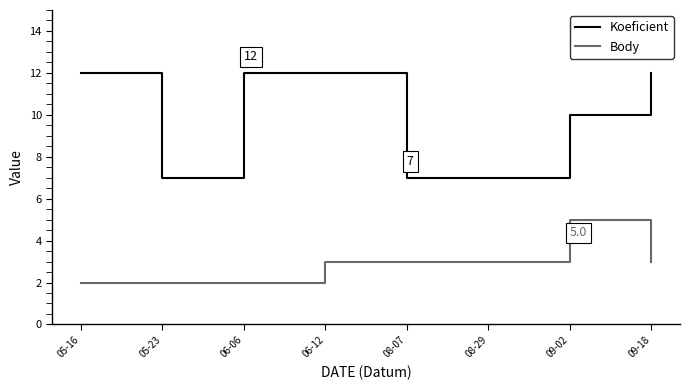

True or false: Koeficient and Body cross at least once.

False